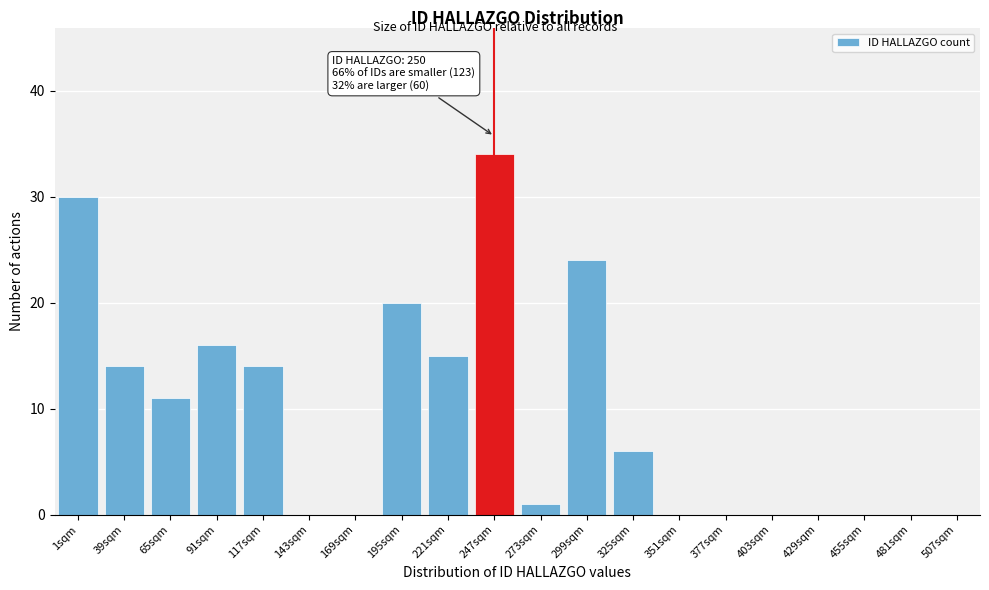

Reading right to left, extract all data points from this chart.

507sqm=0	481sqm=0	455sqm=0	429sqm=0	403sqm=0	377sqm=0	351sqm=0	325sqm=6	299sqm=24	273sqm=1	247sqm=34	221sqm=15	195sqm=20	169sqm=0	143sqm=0	117sqm=14	91sqm=16	65sqm=11	39sqm=14	1sqm=30